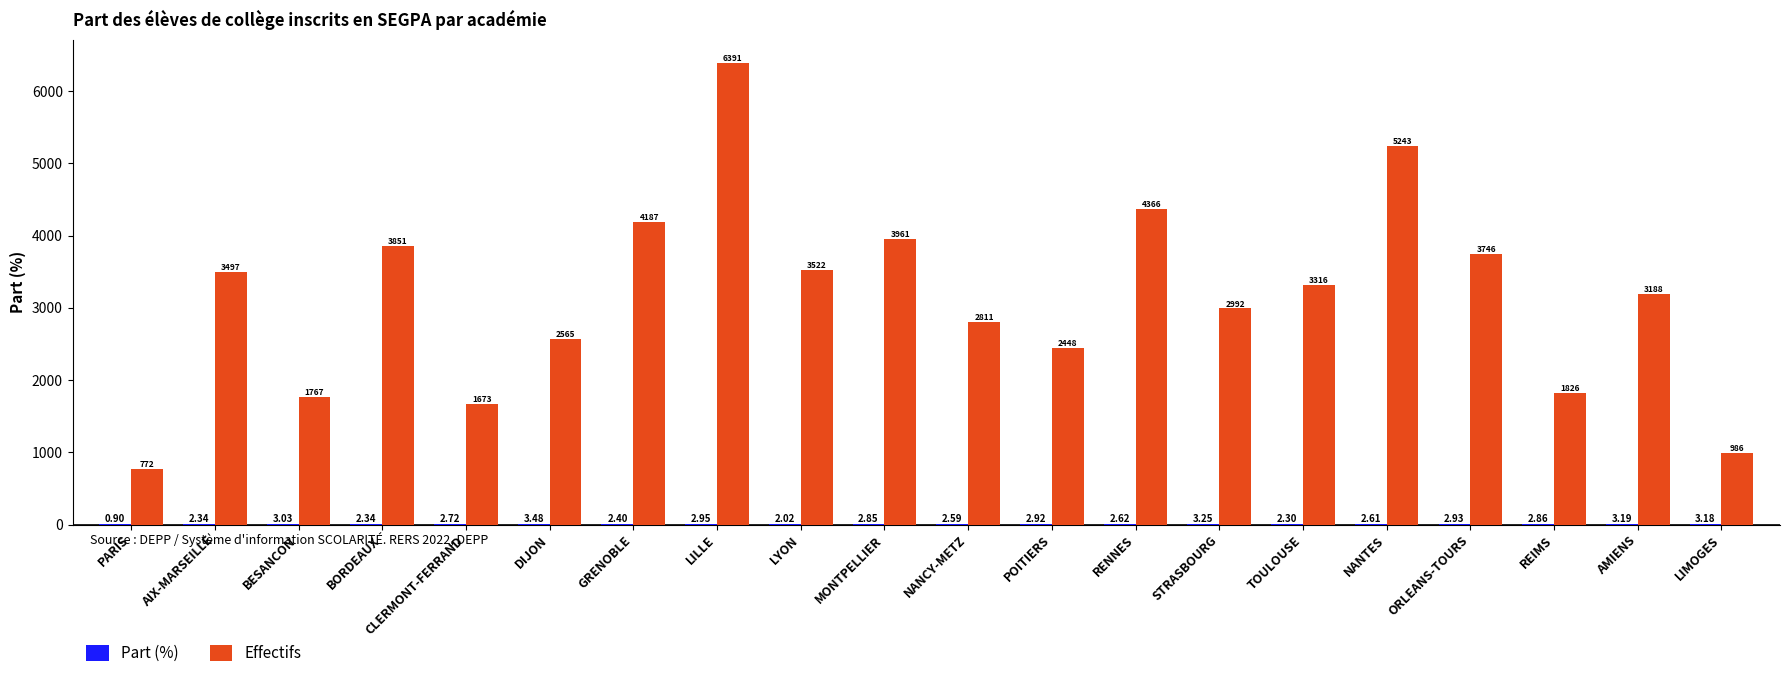

Which series changed the most between AIX-MARSEILLE and LYON?

Effectifs